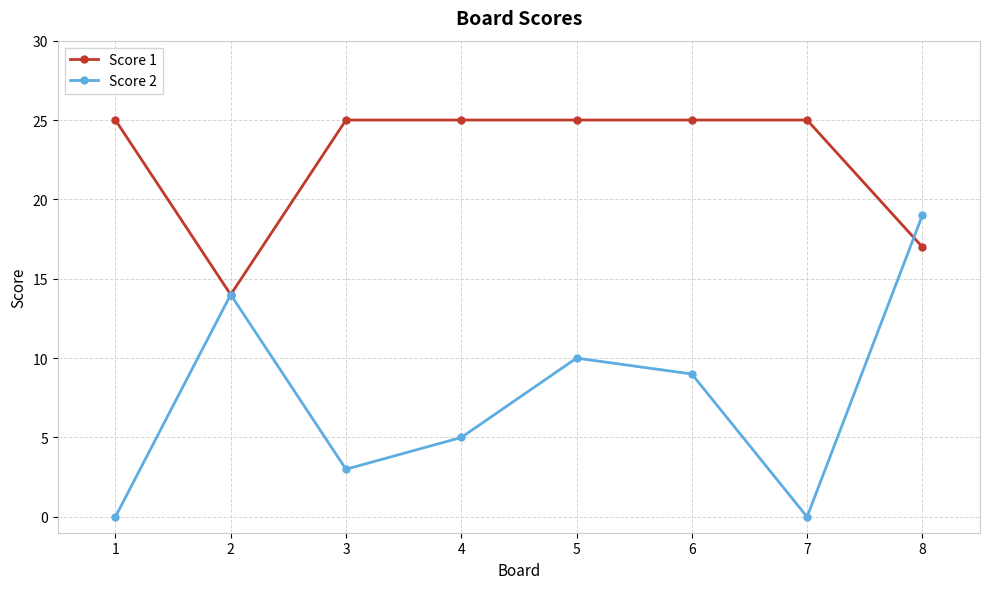

Which category has the lowest value in the Score 1 series?

2